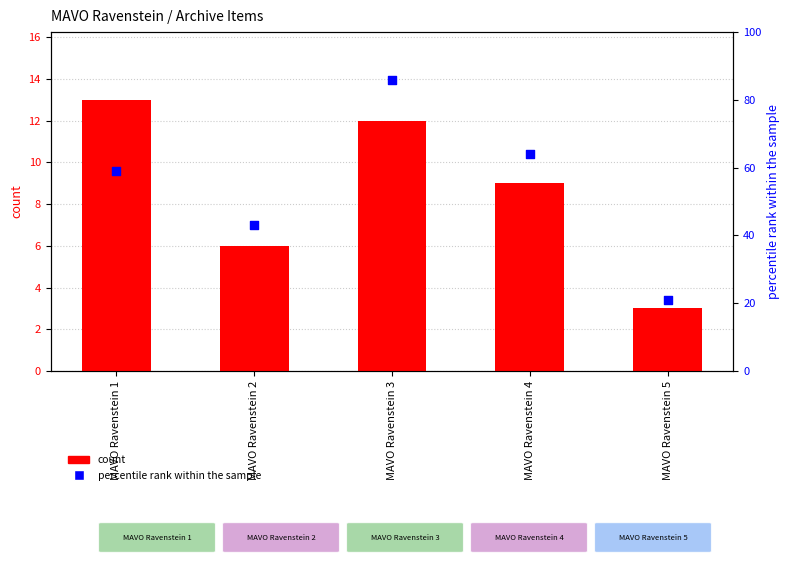

Which series reaches the minimum Y coordinate?

count